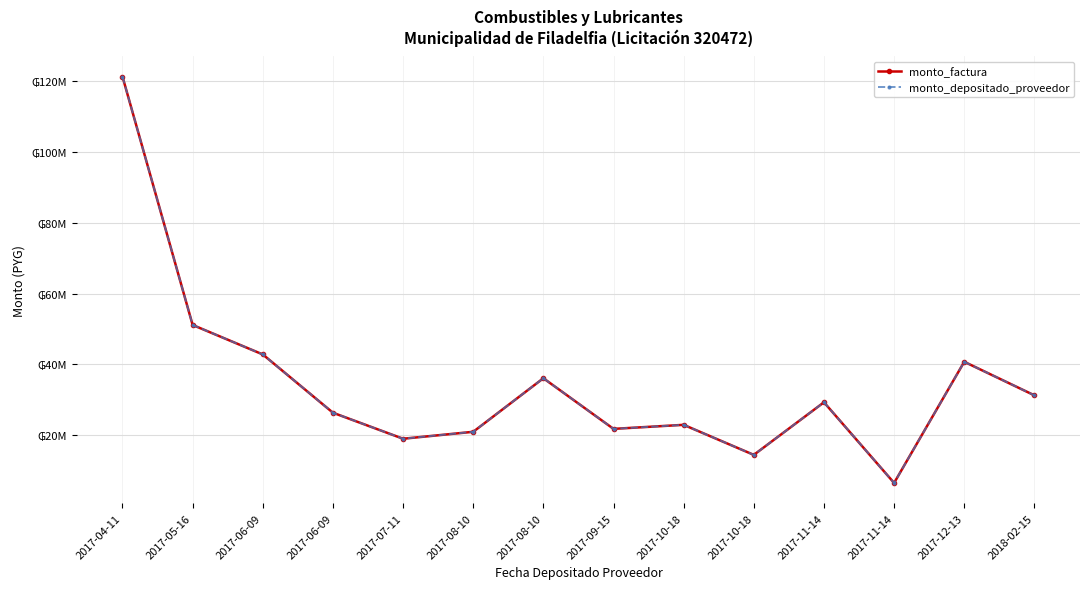

What is the average value of the monto_factura series?

34642857